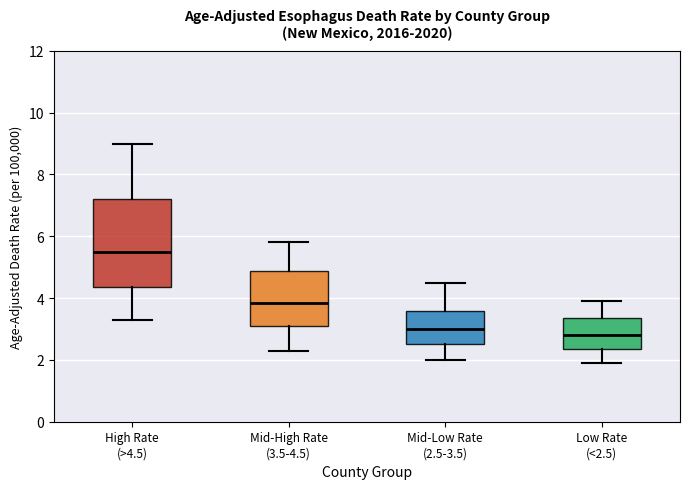

Reading left to right, transcribe this box plot: for each box, give where its median line is, the range the box spans, and where its two whiskers end, as read against the y-axis. The values are not printed on the chart, so give them approximately, as read against the axis.

High Rate (>4.5): median 5.6, box 4.4 to 7.2, whiskers 3.4 to 9.0
Mid-High Rate (3.5-4.5): median 3.8, box 3.0 to 4.8, whiskers 2.4 to 5.8
Mid-Low Rate (2.5-3.5): median 3.0, box 2.6 to 3.6, whiskers 2.0 to 4.6
Low Rate (<2.5): median 2.8, box 2.4 to 3.4, whiskers 2.0 to 4.0